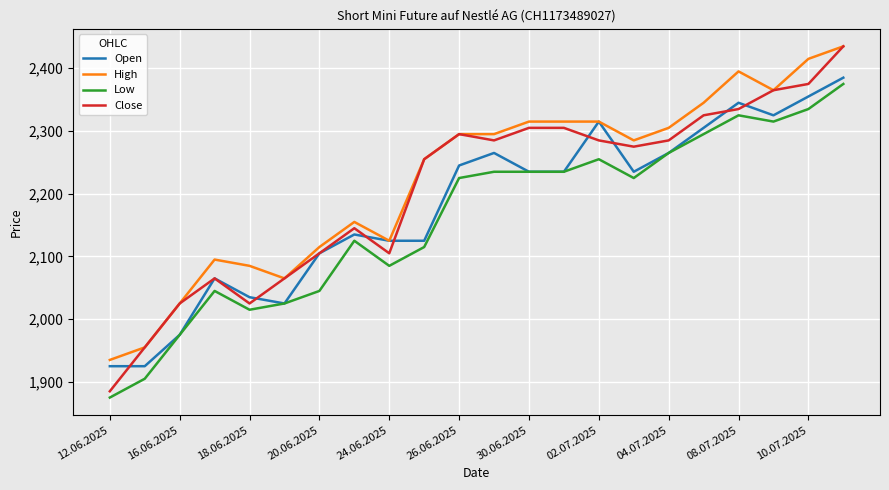

Rank the series by their average value, from lowest to highest.

Low, Open, Close, High